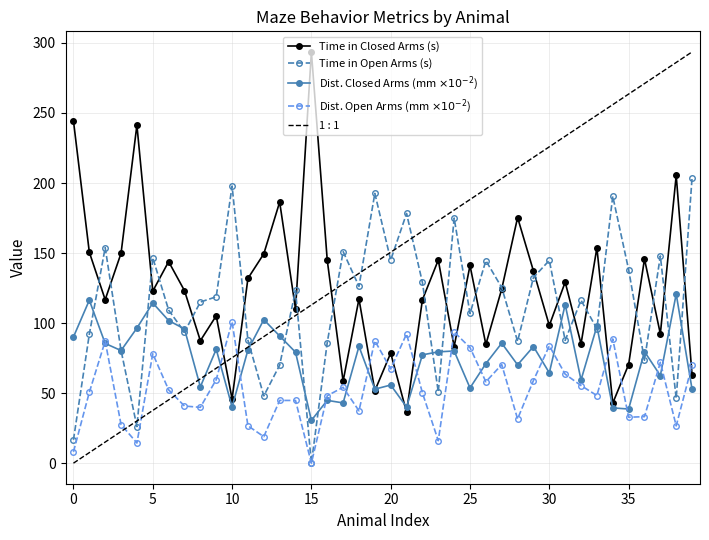

True or false: Dist. Closed Arms (mm $\times 10^{-2}$) has more than 1 points higher than both neighbors.

True